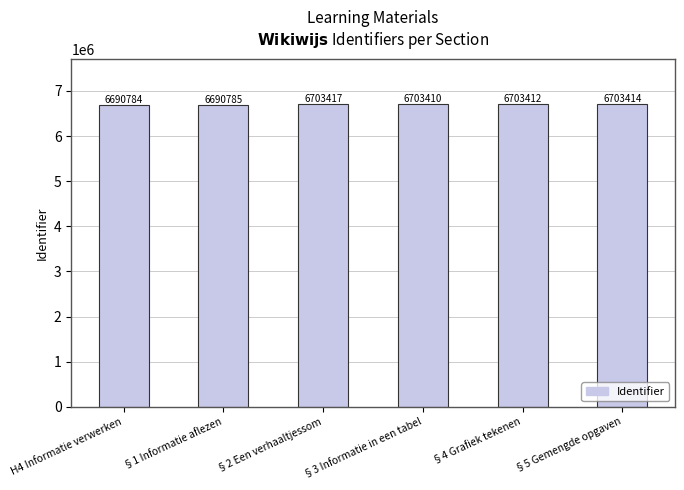

Is it true that the value at §3 Informatie in een tabel is 4183631?

False